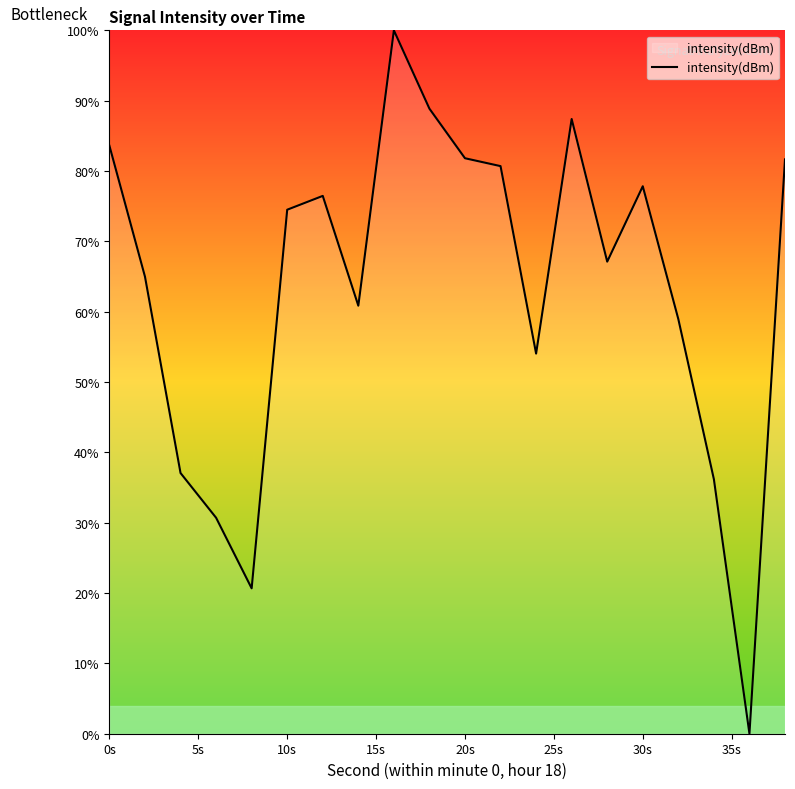

What is the maximum value shown in the chart?

100.0